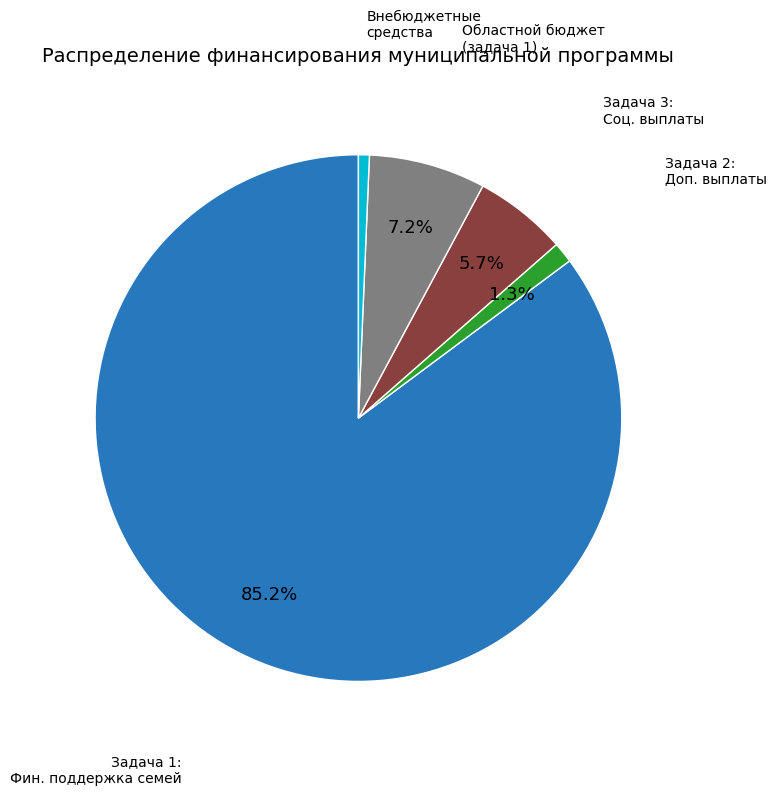

How many segments does this pie chart have?

5